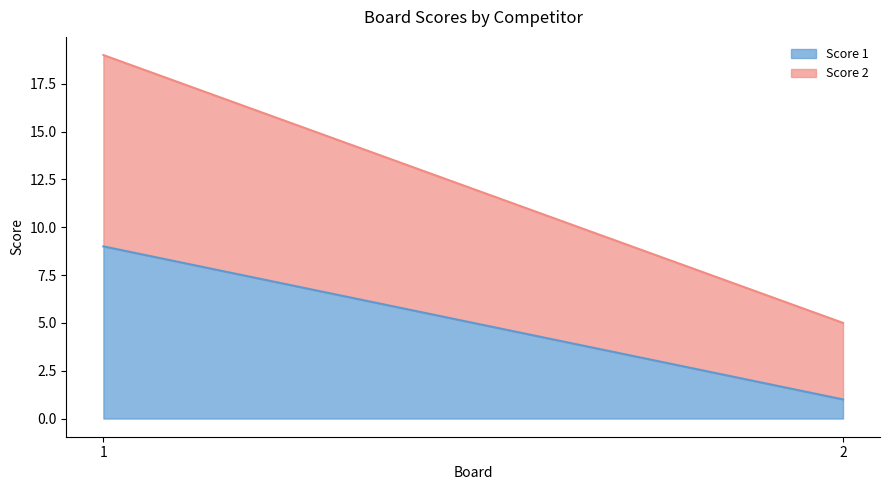

The value of Score 2 at 1 is 10. True or false?

True